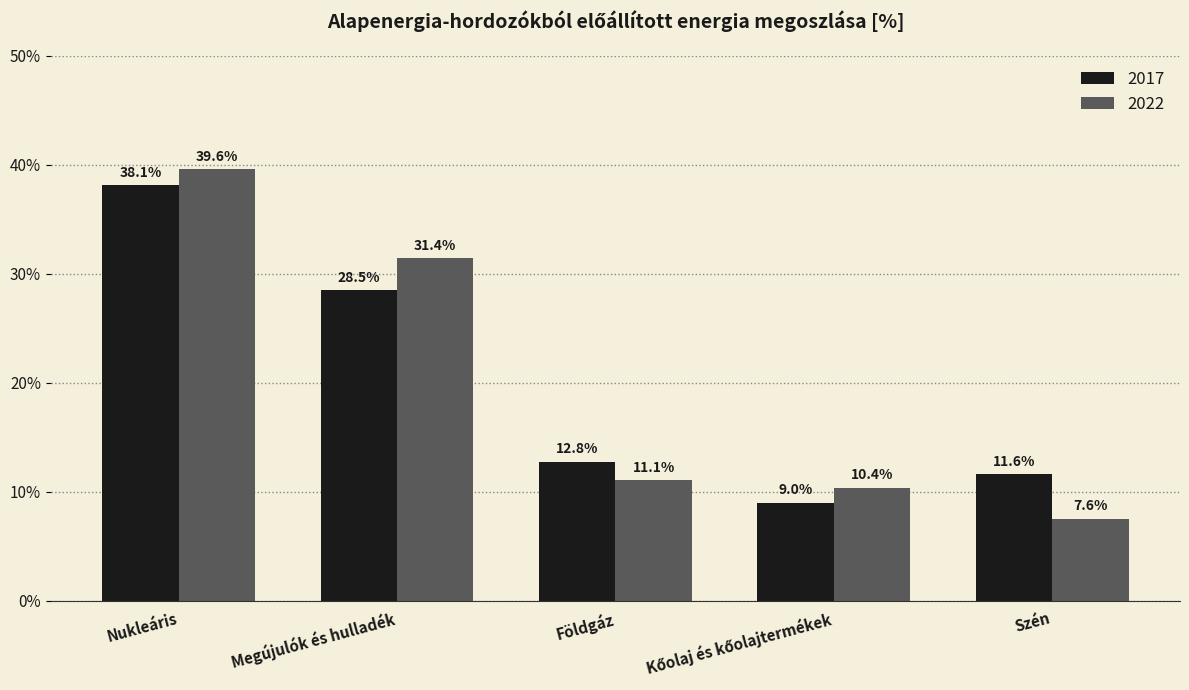

What is the difference between the maximum and minimum values in the 2017 series?

29.1